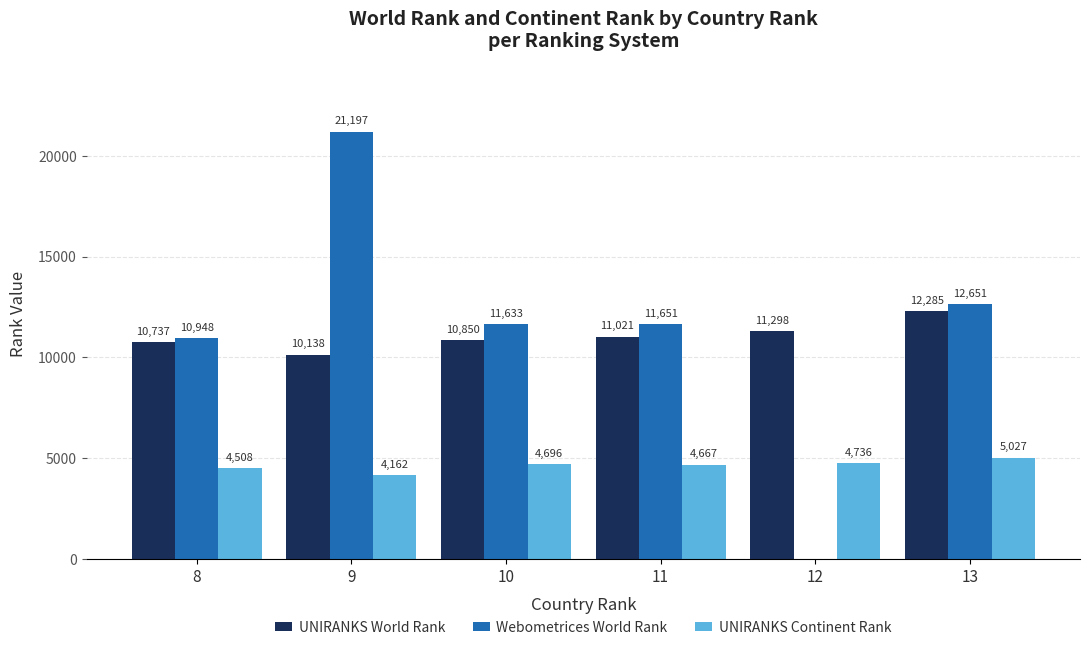

True or false: UNIRANKS Continent Rank has a value of 4736 at 12.

True